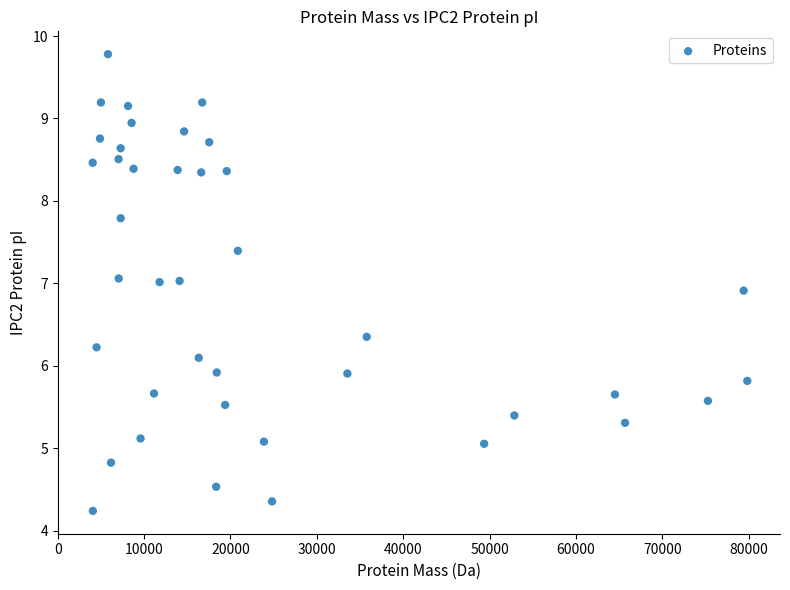

What is the range of X values (max minus min)?

75799.6